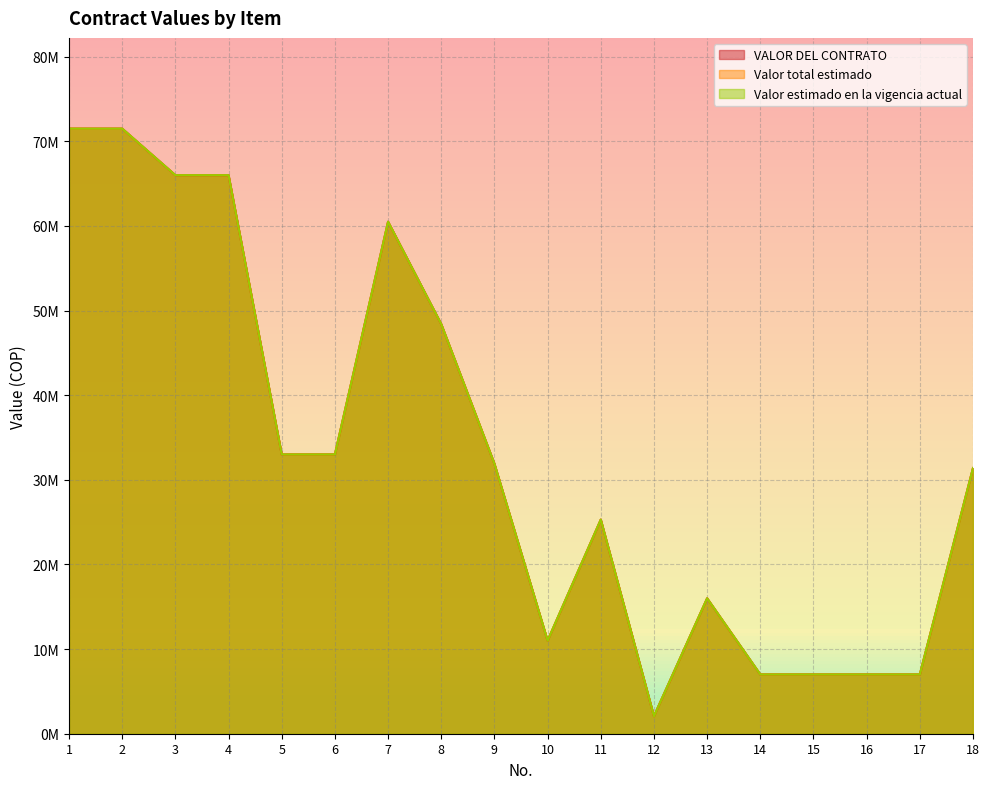

Reading right to left, list all the values displayed in this chart.

VALOR DEL CONTRATO: 31389286	7000000	7000000	7000000	7000000	16000000	2072400	25300000	11000000	31900000	48400000	60500000	33000000	33000000	66000000	66000000	71500000	71500000
Valor total estimado: 31389286	7000000	7000000	7000000	7000000	16000000	2072400	25300000	11000000	31900000	48400000	60500000	33000000	33000000	66000000	66000000	71500000	71500000
Valor estimado en la vigencia actual: 31389286	7000000	7000000	7000000	7000000	16000000	2072400	25300000	11000000	31900000	48400000	60500000	33000000	33000000	66000000	66000000	71500000	71500000